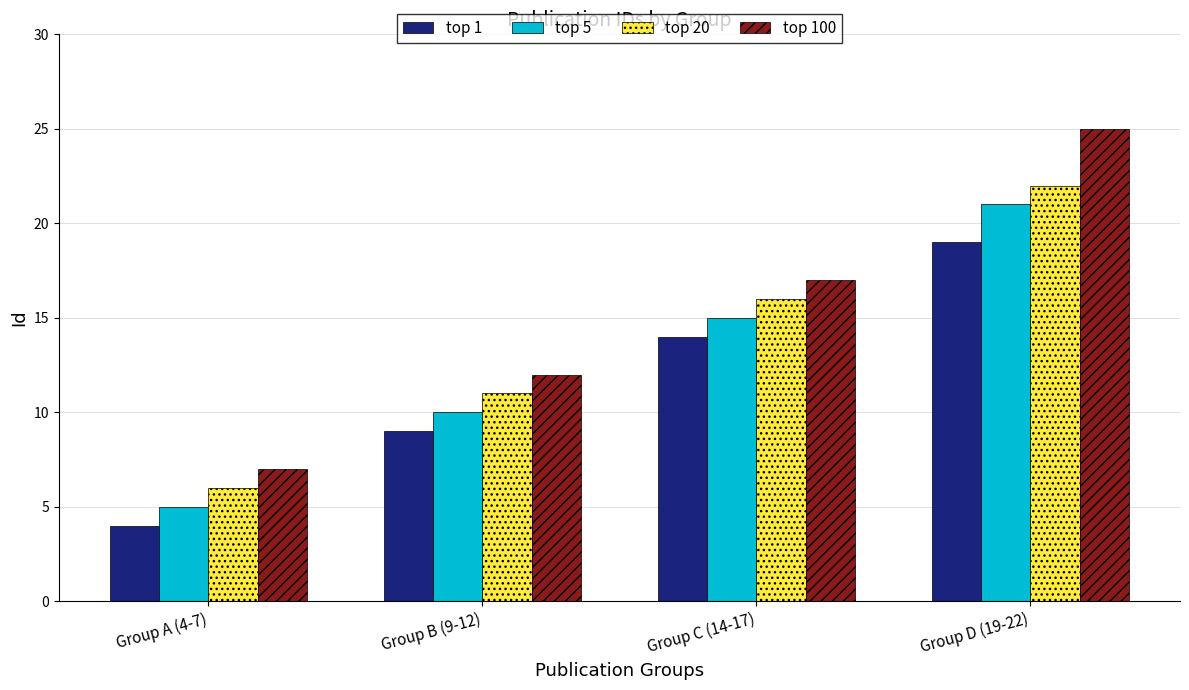

How many bars are there in total?

16